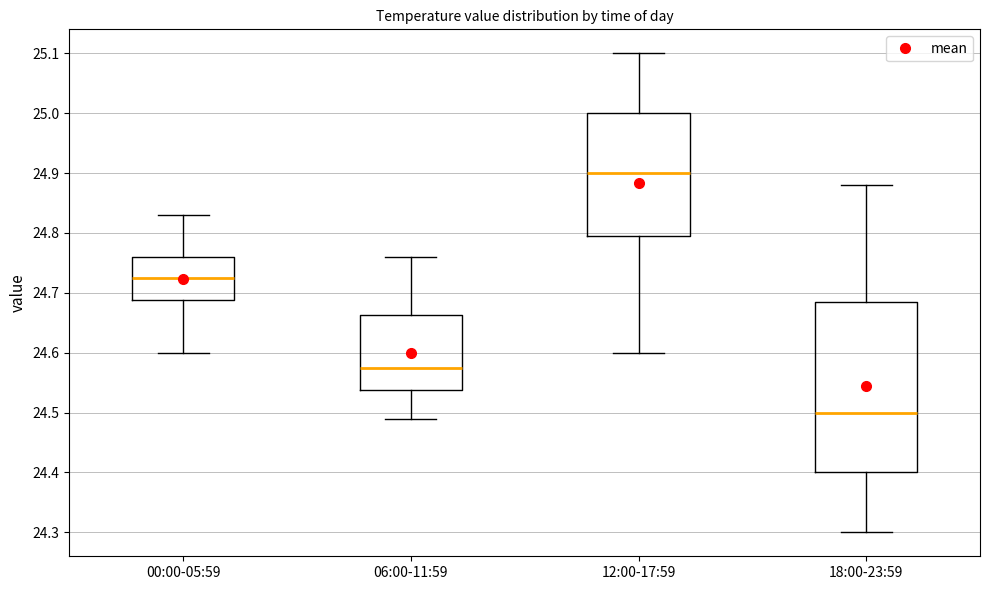

Reading left to right, read every box against the y-axis: the position of its median line, the range the box covers, and the ends of its whiskers. The values are not printed on the chart, so give them approximately, as read against the axis.

00:00-05:59: median 24.73, box 24.69 to 24.76, whiskers 24.60 to 24.83
06:00-11:59: median 24.58, box 24.54 to 24.66, whiskers 24.49 to 24.76
12:00-17:59: median 24.90, box 24.80 to 25.00, whiskers 24.60 to 25.10
18:00-23:59: median 24.50, box 24.40 to 24.69, whiskers 24.30 to 24.88